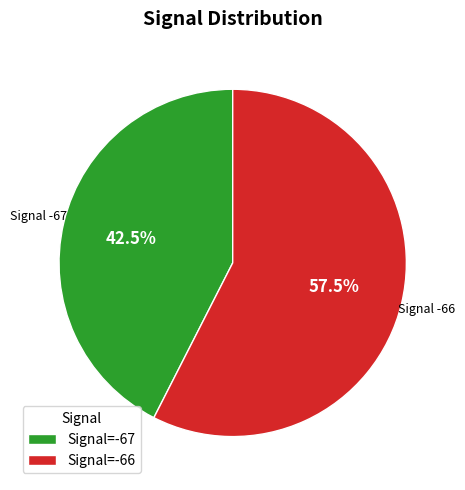

Between Signal=-66 and Signal=-67, which is larger?

Signal=-66